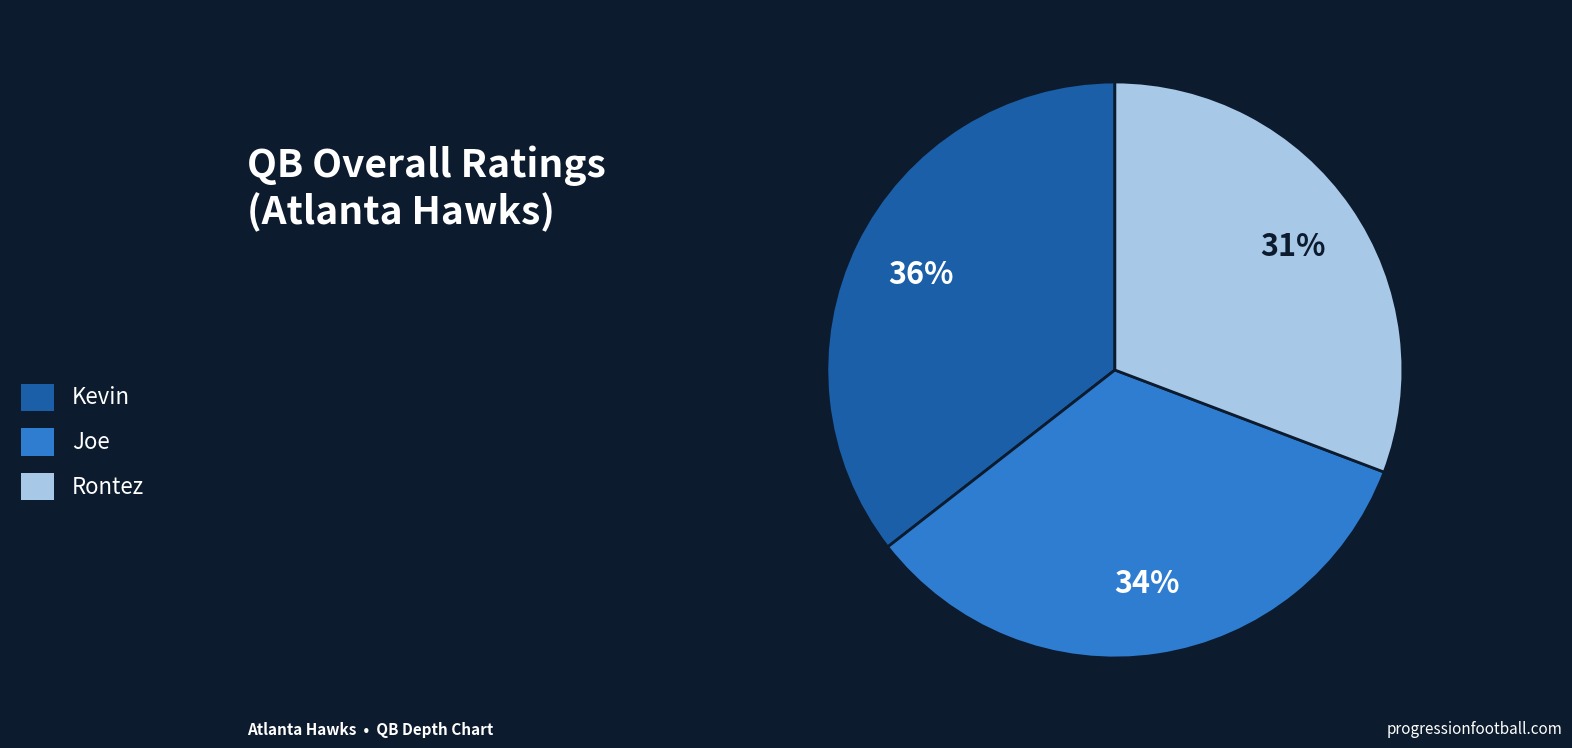

Is Kevin the majority of the pie?

No